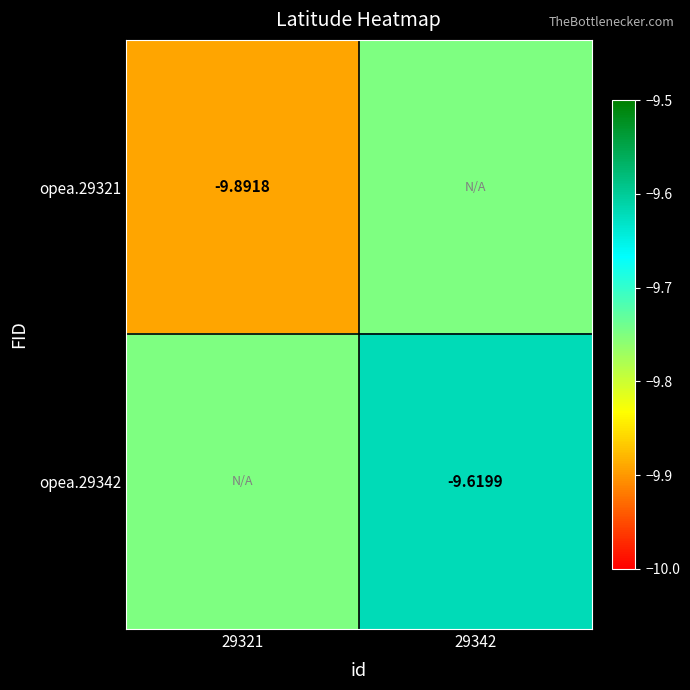

Is the value of opea.29342 at 29342 greater than the value of opea.29321 at 29321?

Yes